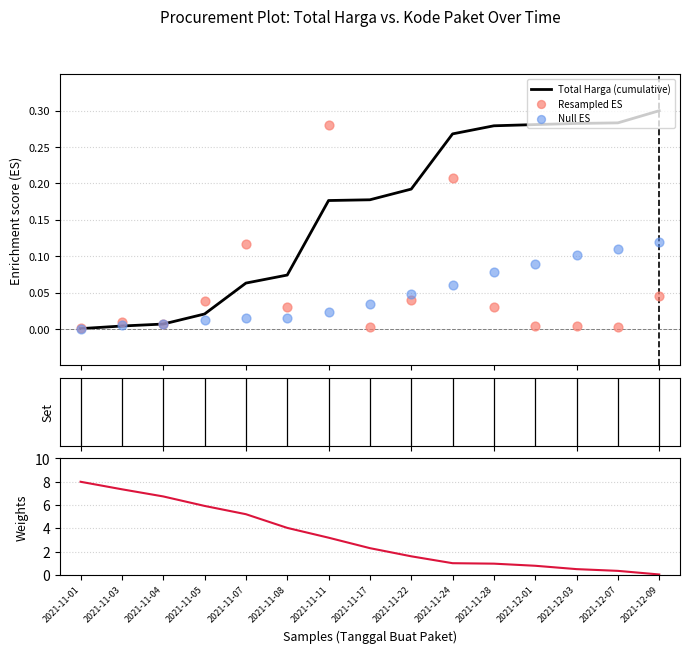

At which category is the sum across all series the highest?

2021-11-01